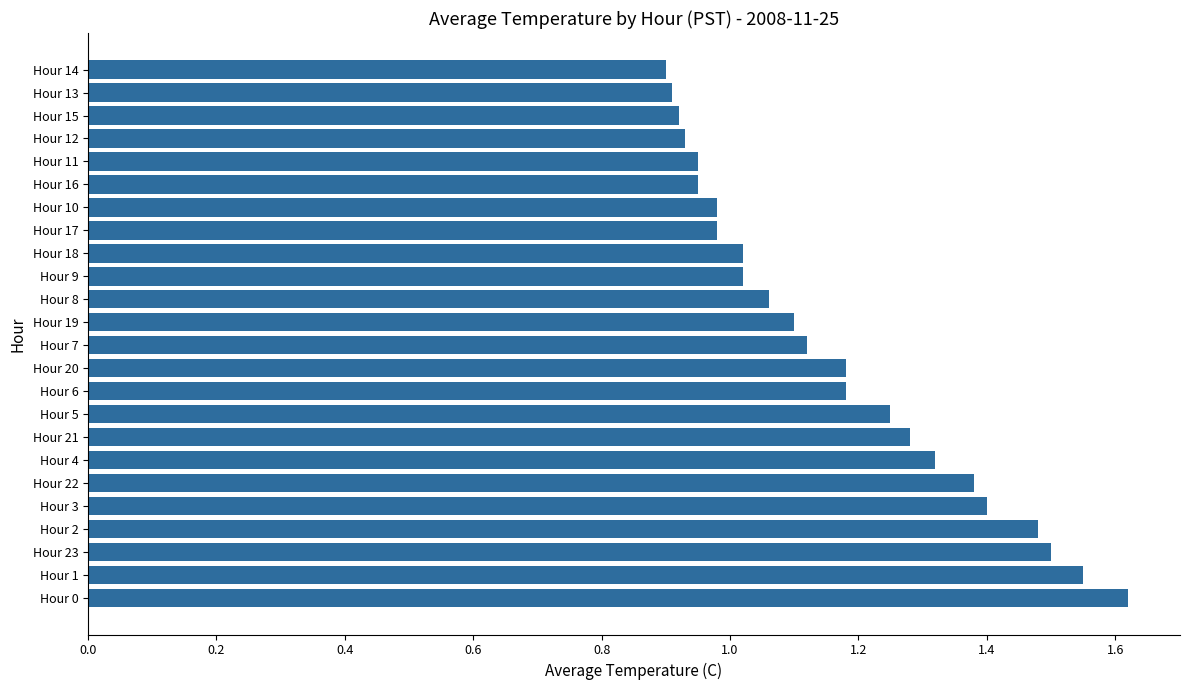

How many data points are less than 1?

8